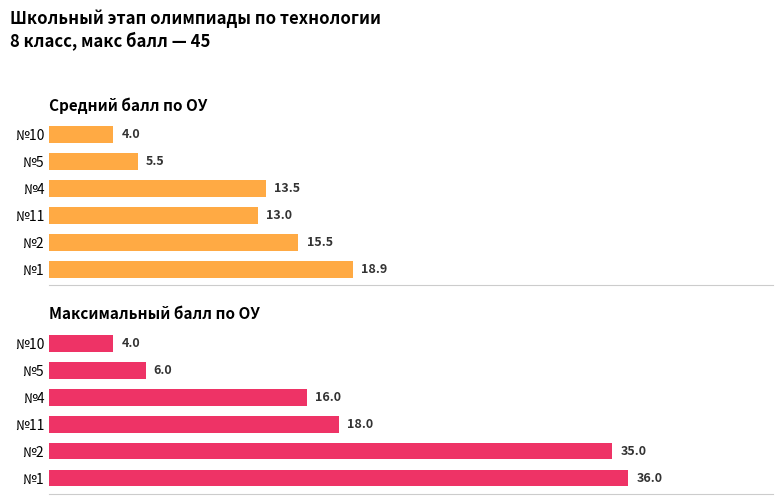

Reading left to right, what are all the values shown in this chart?

Avg балл: 18.9	15.5	13.0	13.5	5.5	4.0
Макс балл: 36.0	35.0	18.0	16.0	6.0	4.0